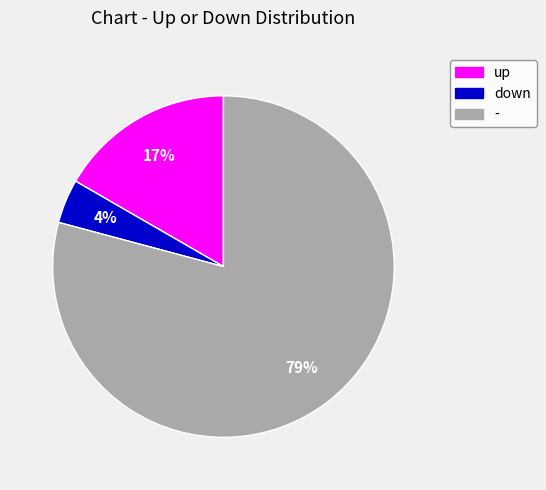

The down slice represents 12% of the pie. True or false?

False